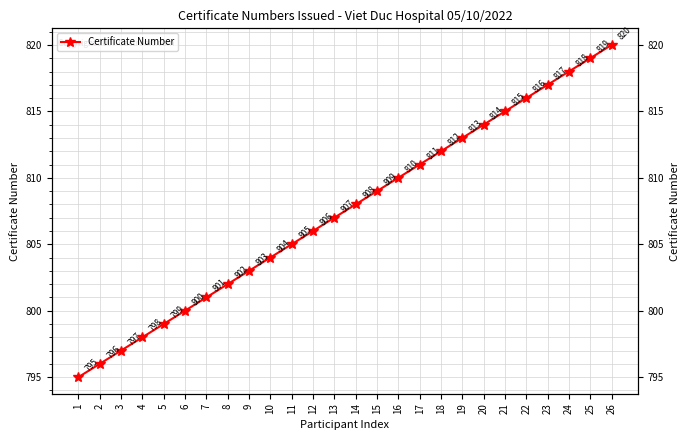

Reading left to right, transcribe all the data shown in this chart.

795	796	797	798	799	800	801	802	803	804	805	806	807	808	809	810	811	812	813	814	815	816	817	818	819	820